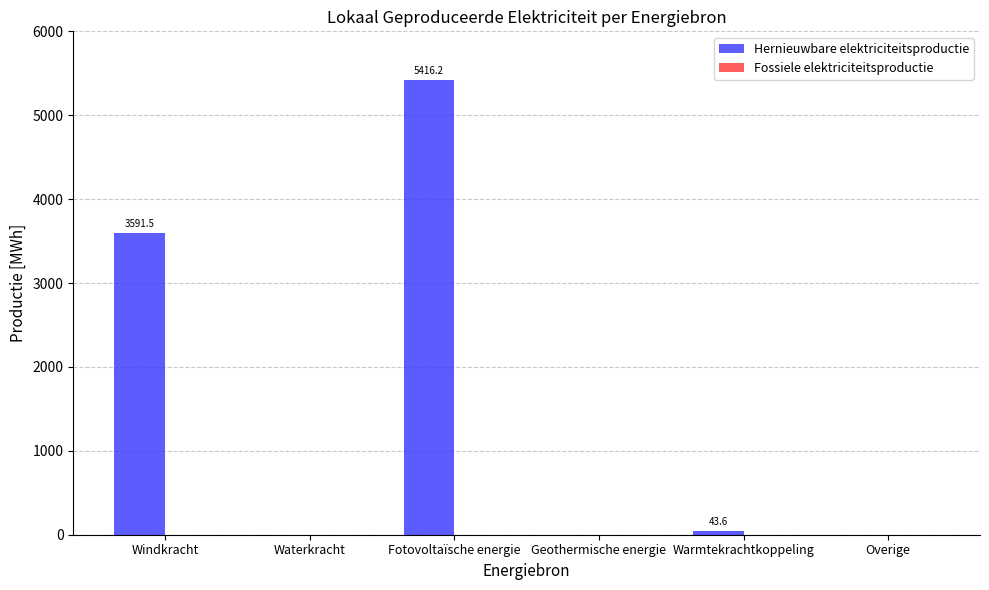

What is the change in value from Windkracht to Overige?

-3591.5